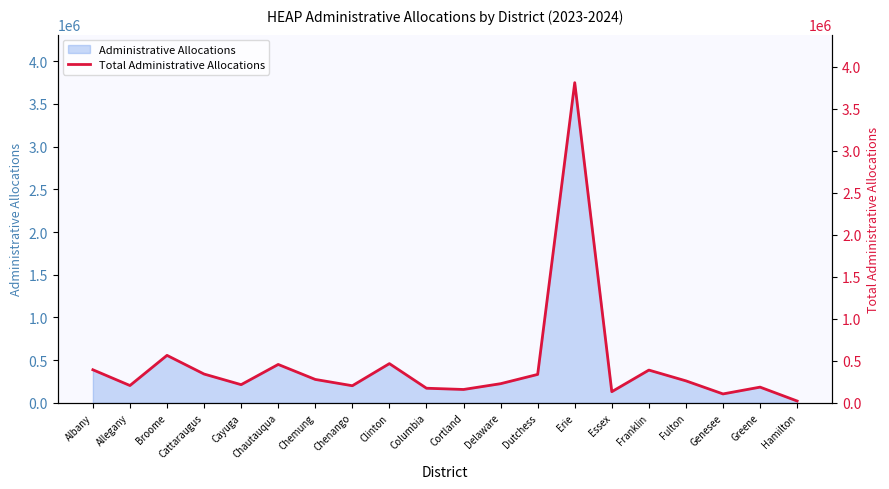

How many data points are less than 261919?

10